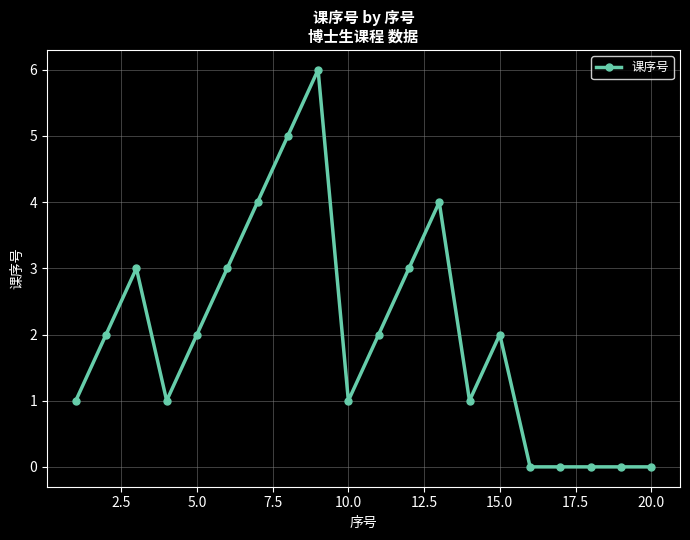

What is the value of the 14th point from the left?

1